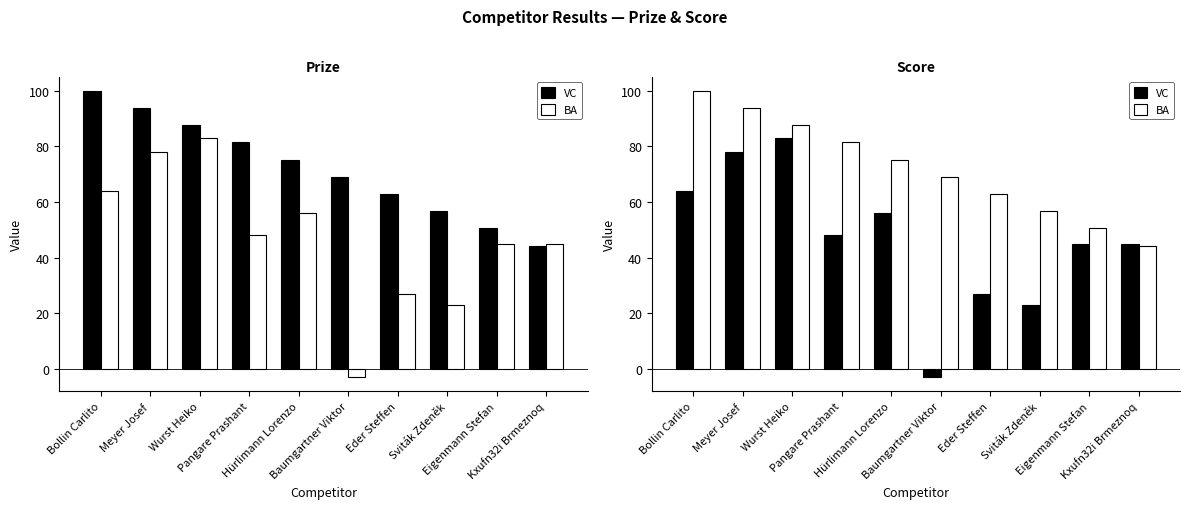

Reading right to left, transcribe all the data shown in this chart.

VC: 45.0	45.0	23.0	27.0	-3.0	56.0	48.0	83.0	78.0	64.0
BA: 44.3	50.5	56.7	62.9	69.1	75.2	81.4	87.6	93.8	100.0